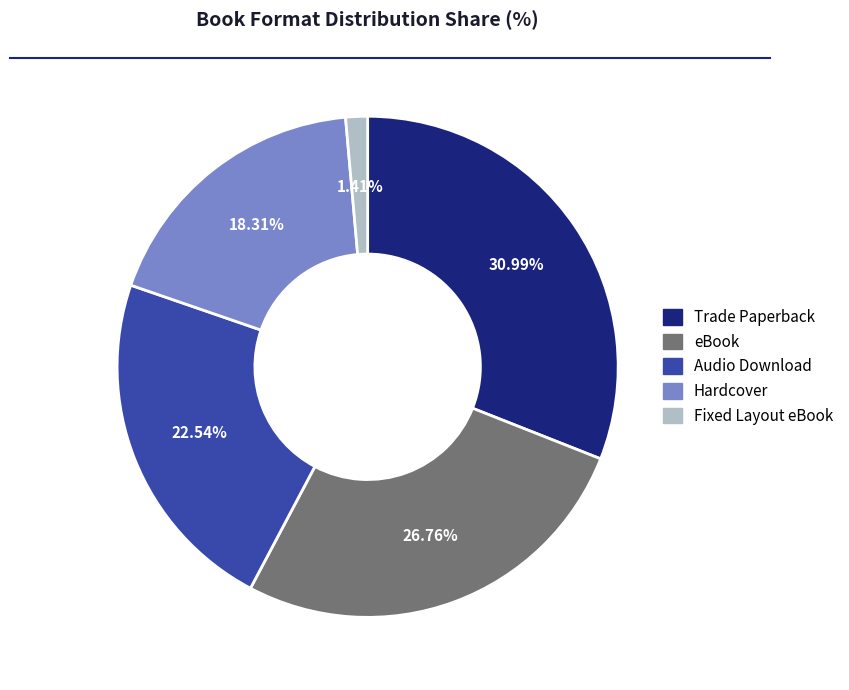

Count the number of slices in the pie.

5